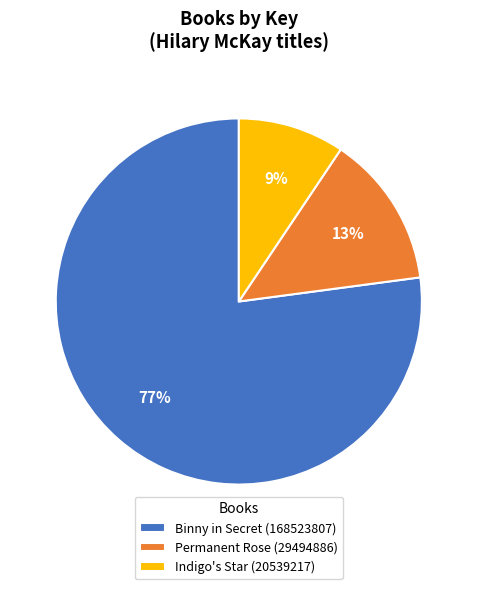

To the nearest percent, what percentage of the pie is Indigo's Star (20539217)?

9%